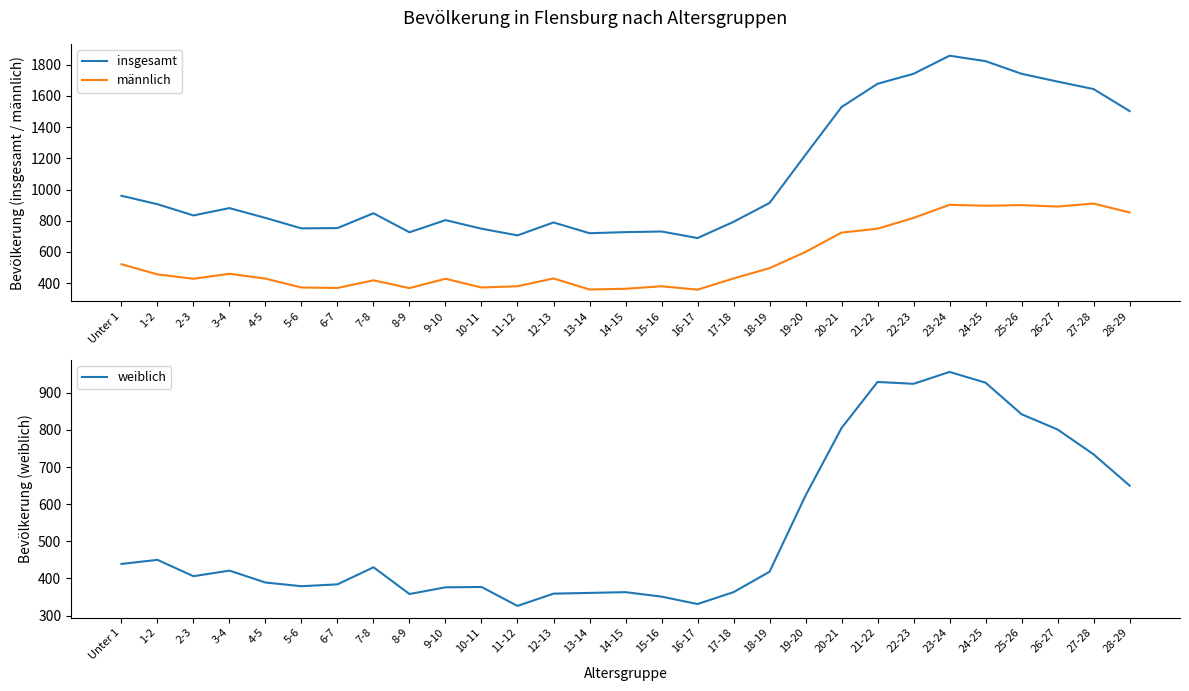

Reading right to left, transcribe all the data shown in this chart.

insgesamt: 1503	1644	1692	1742	1823	1858	1742	1678	1529	1223	914	793	689	731	727	720	789	706	749	804	726	848	753	751	818	881	834	906	960
männlich: 853	910	891	900	896	902	818	749	724	600	496	430	358	380	364	359	430	380	372	428	368	418	369	372	429	460	428	456	521
weiblich: 650	734	801	842	927	956	924	929	805	623	418	363	331	351	363	361	359	326	377	376	358	430	384	379	389	421	406	450	439